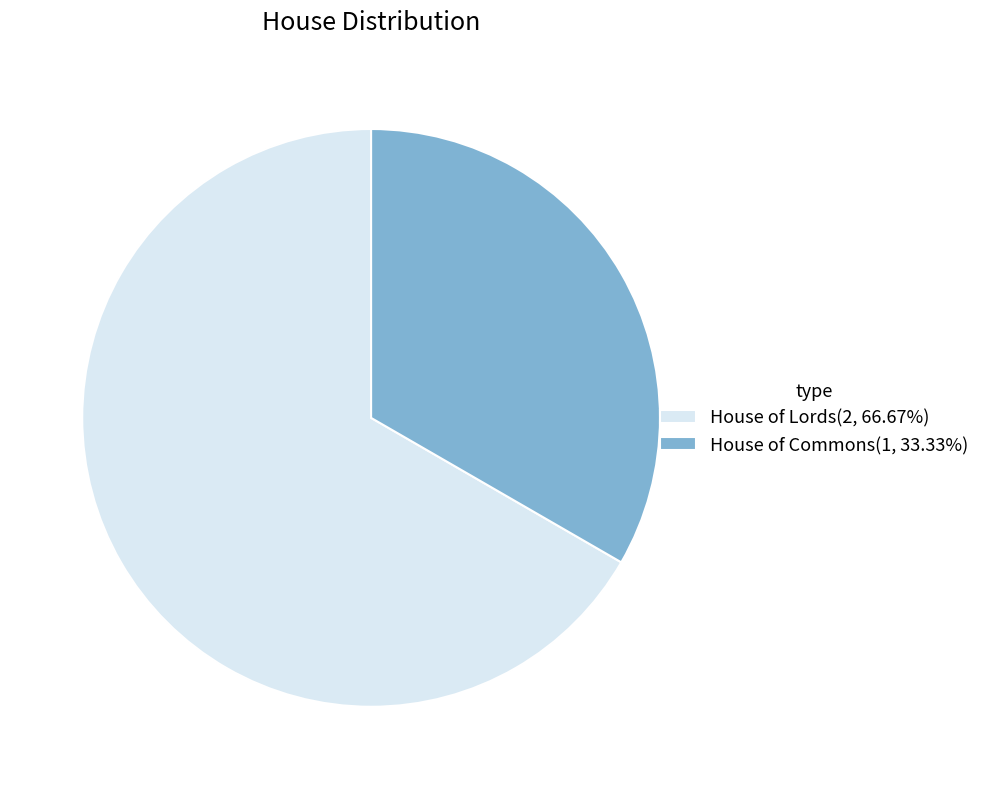

True or false: House of Lords accounts for 62% of the total.

False